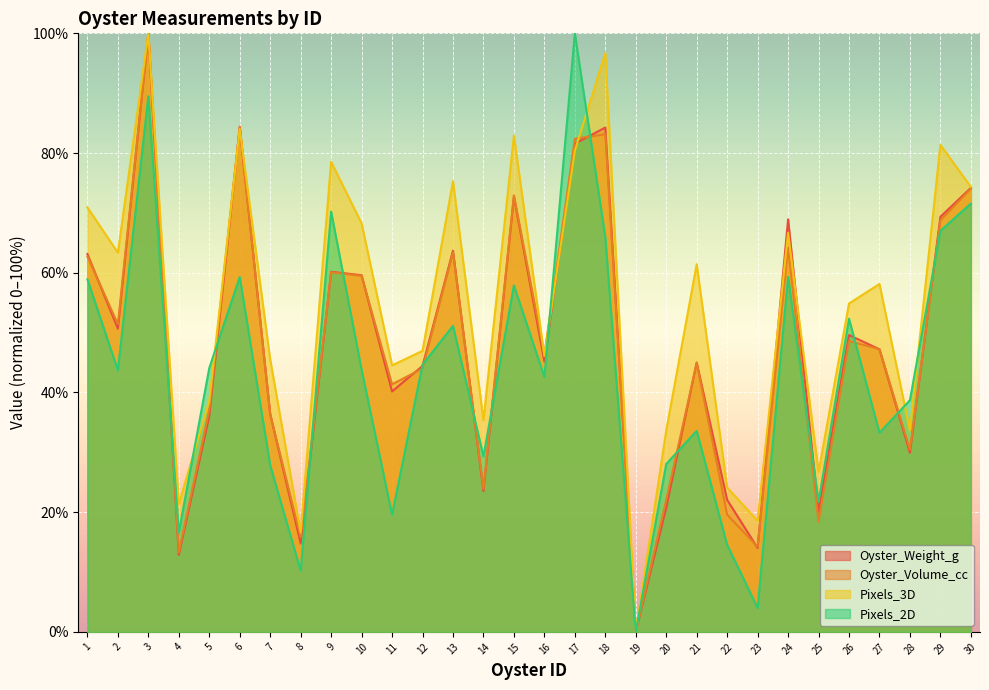

What is the average value of the Pixels_2D series?

43.3